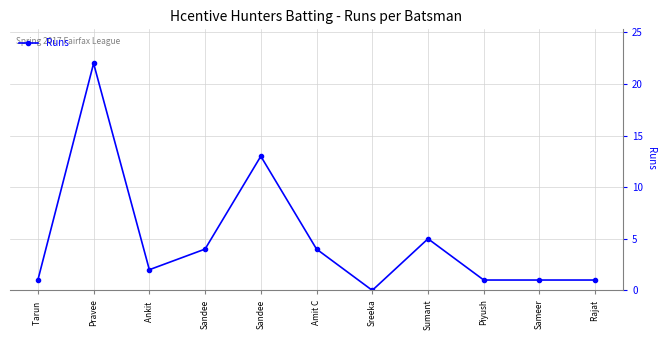

Reading left to right, what are all the values shown in this chart?

Tarun =1	Pravee=22	Ankit =2	Sandee=4	Sandee=13	Amit C=4	Sreeka=0	Sumant=5	Piyush=1	Sameer=1	Rajat =1